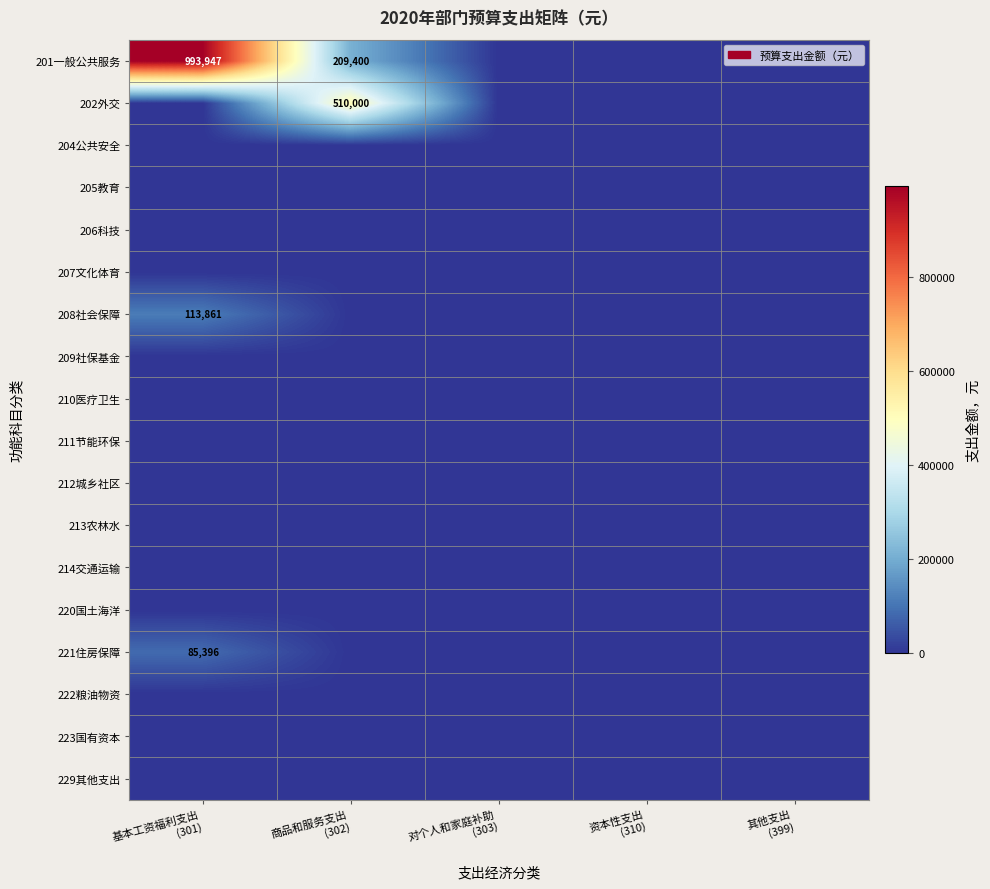

Which label corresponds to the largest value in the chart?

基本工资福利支出
(301)